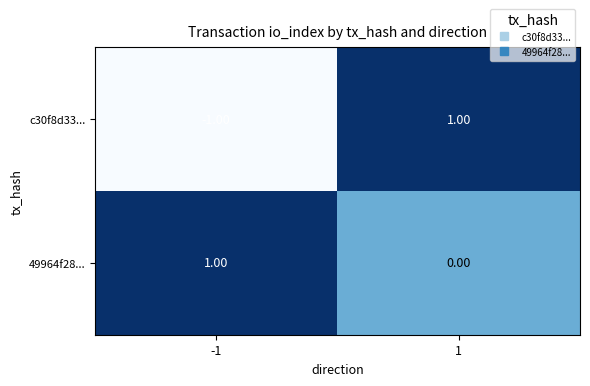

Rank the series by their average value, from lowest to highest.

c30f8d33..., 49964f28...